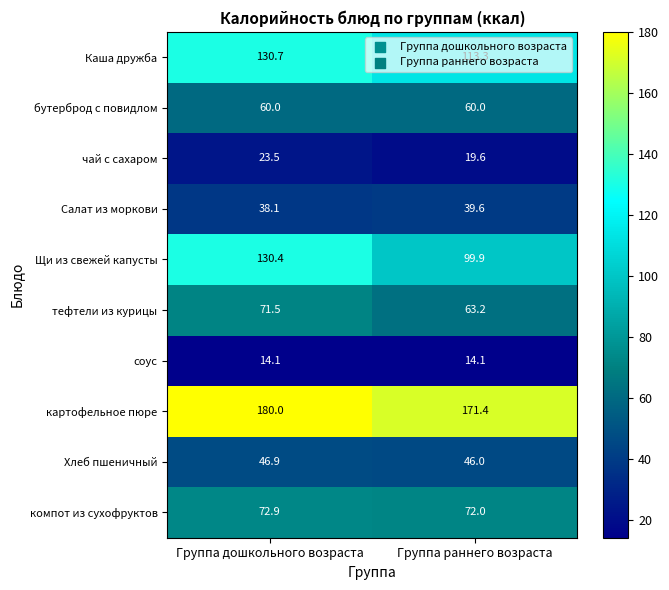

What is the greatest value displayed?

180.0